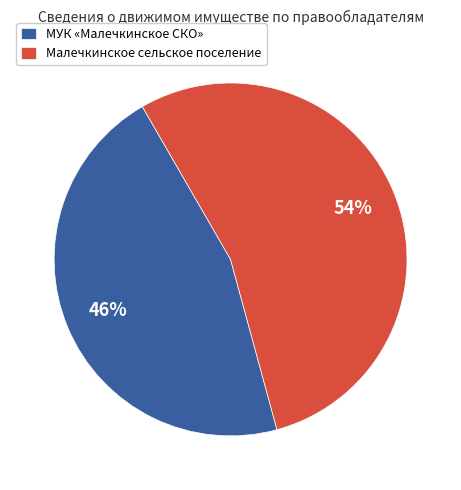

Is there a majority slice in this chart?

Yes